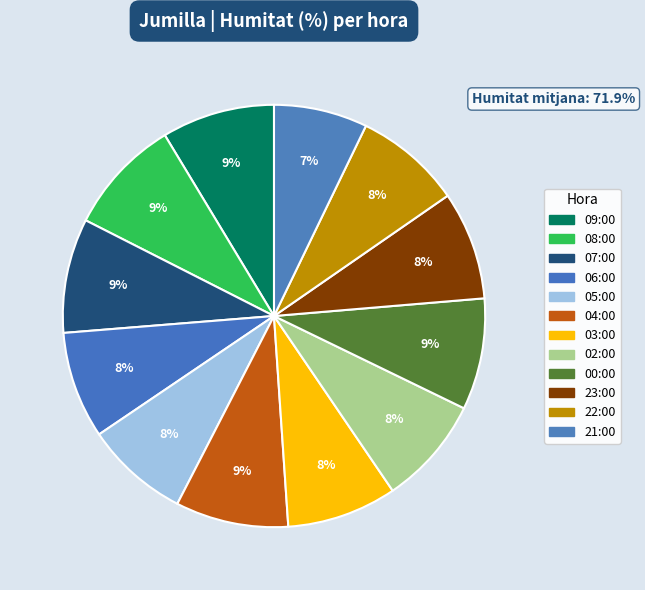

Which slice is the smallest?

21:00